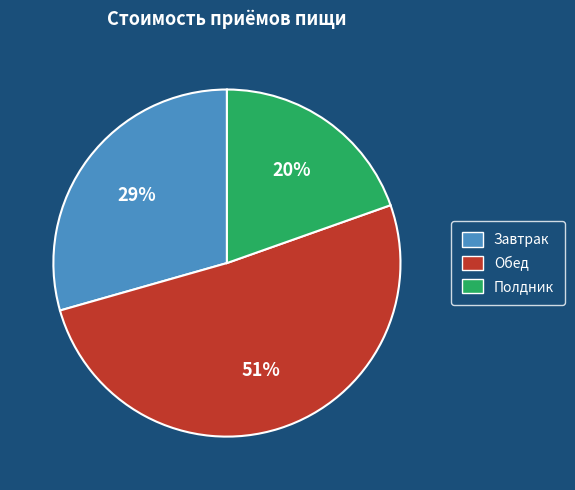

To the nearest percent, what is the average slice percentage?

33%